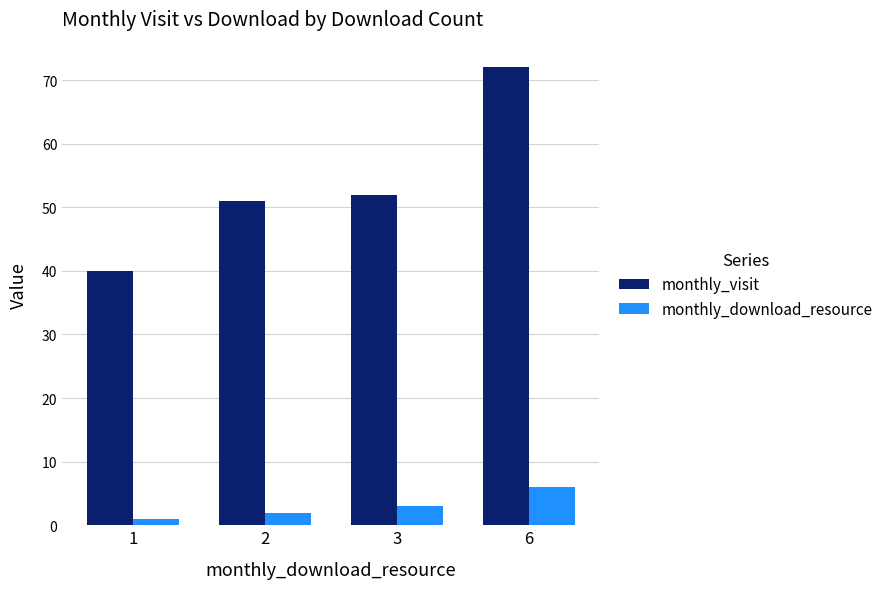

What is the difference between the maximum and second lowest values in the monthly_visit series?

21